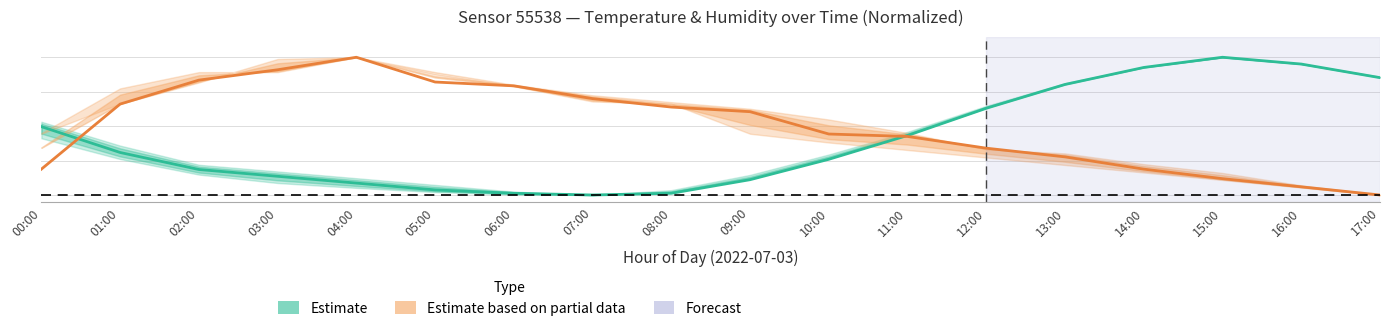

Which category has the highest value across all series?

15:00